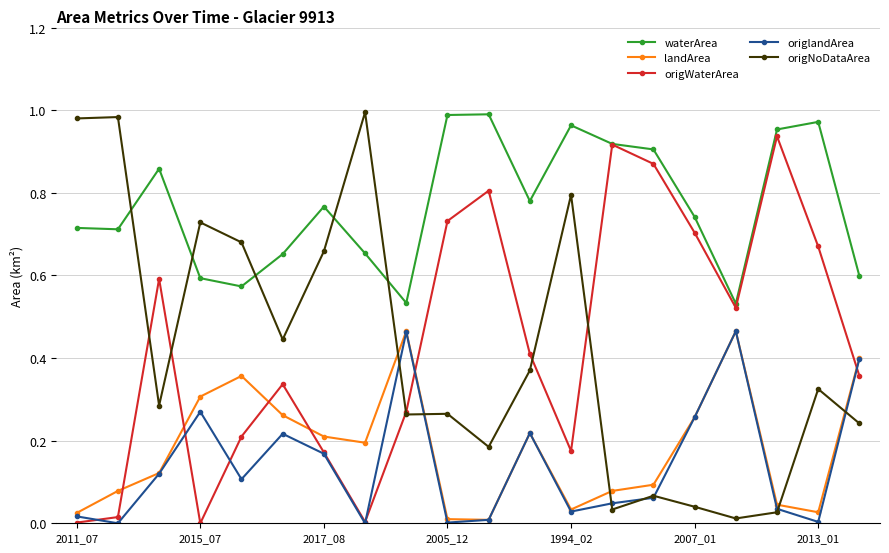

After their last crossing, which series has the higher values: origWaterArea or landArea?

landArea